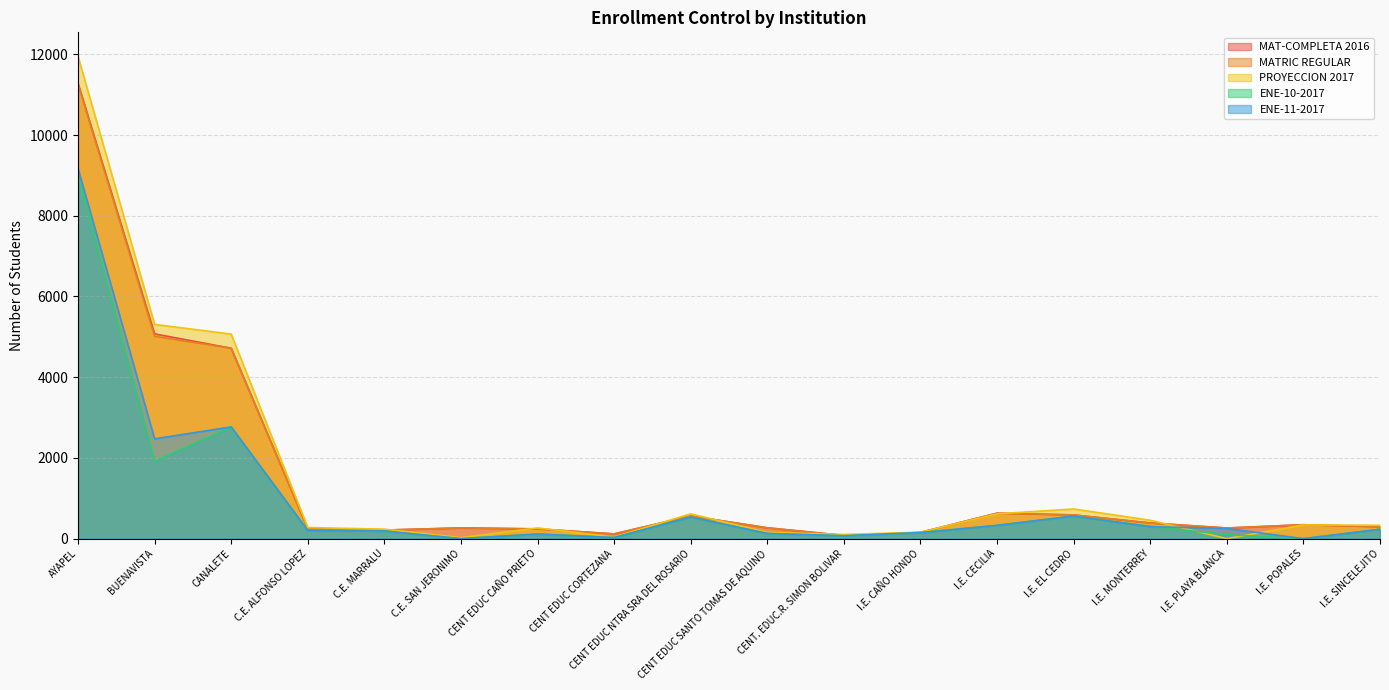

True or false: ENE-11-2017 has more than 2 points higher than both neighbors.

True